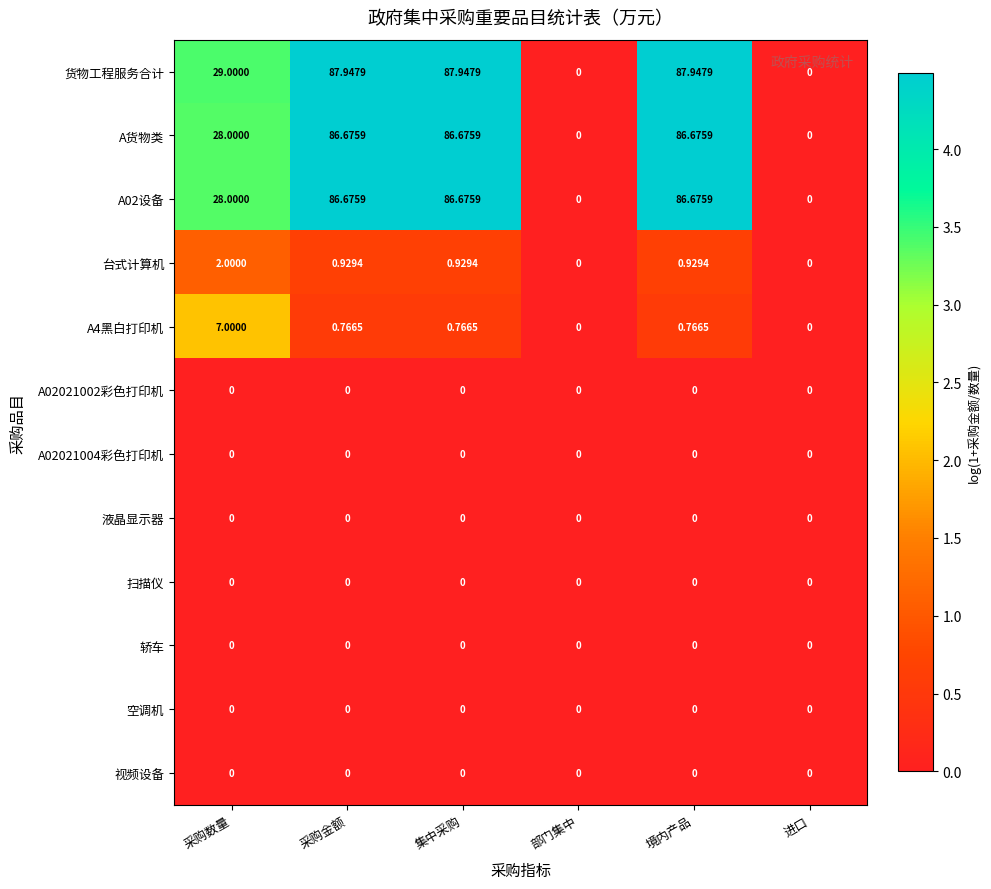

At which label does A4黑白打印机 reach its peak?

采购数量